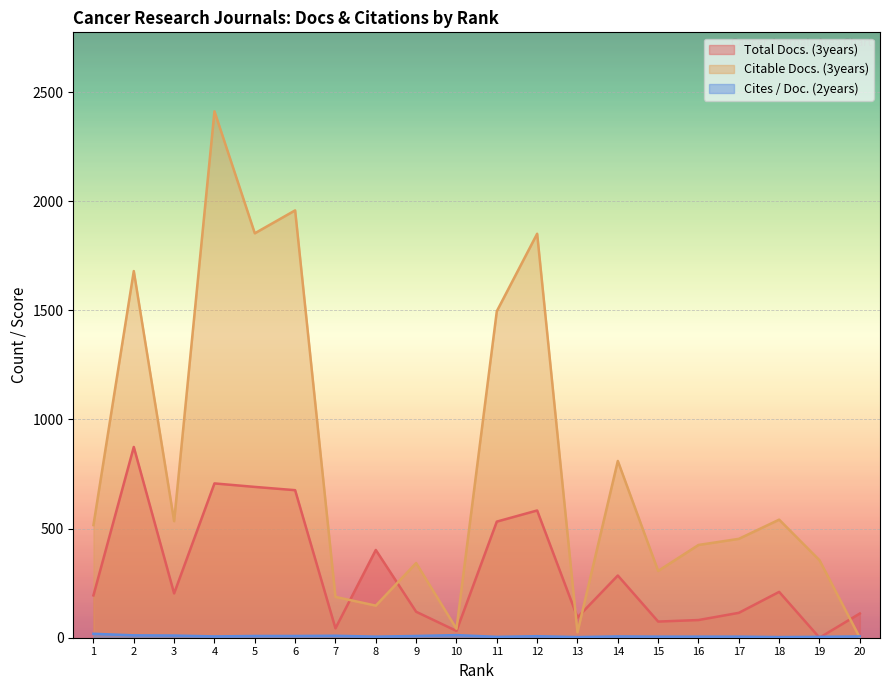

How many categories are shown in the chart?

20